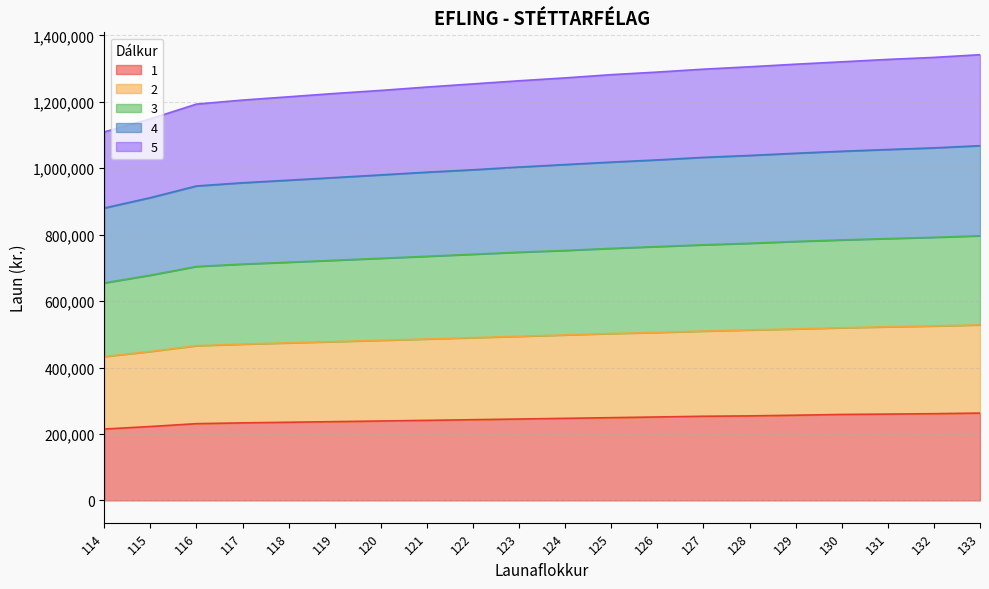

What is the maximum value for 1?

262862.0